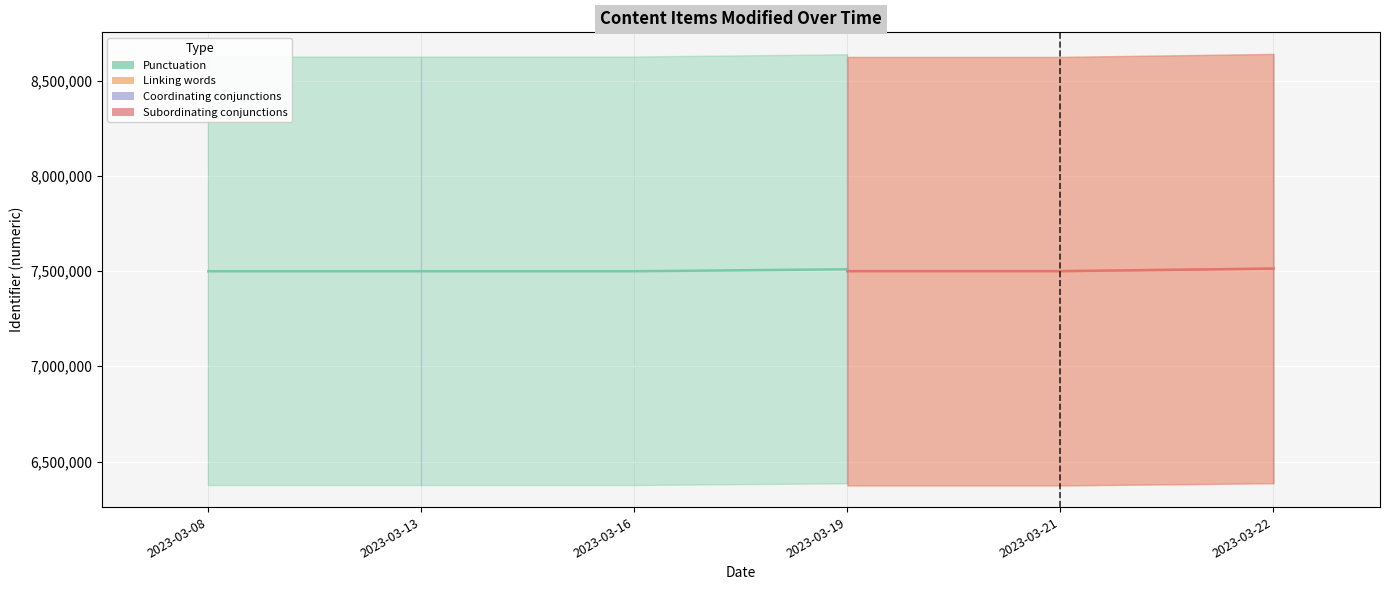

What is the total value across all series at 2023-03-22?

30048159